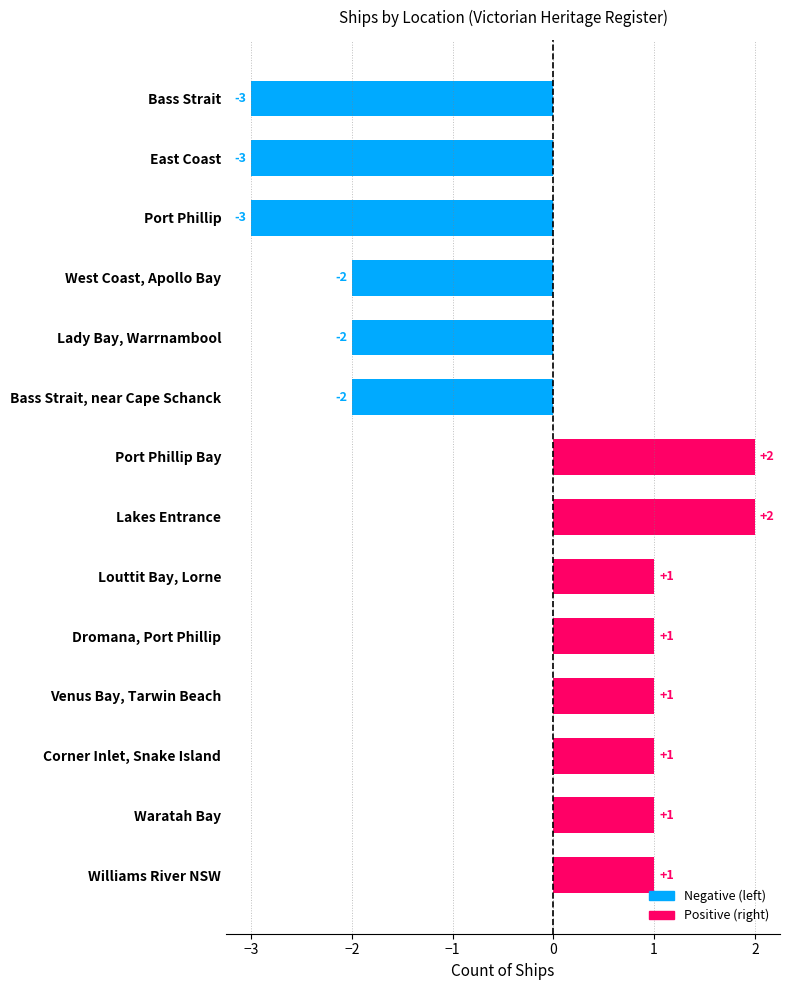

What is the change in value from Bass Strait to West Coast, Apollo Bay?

+1